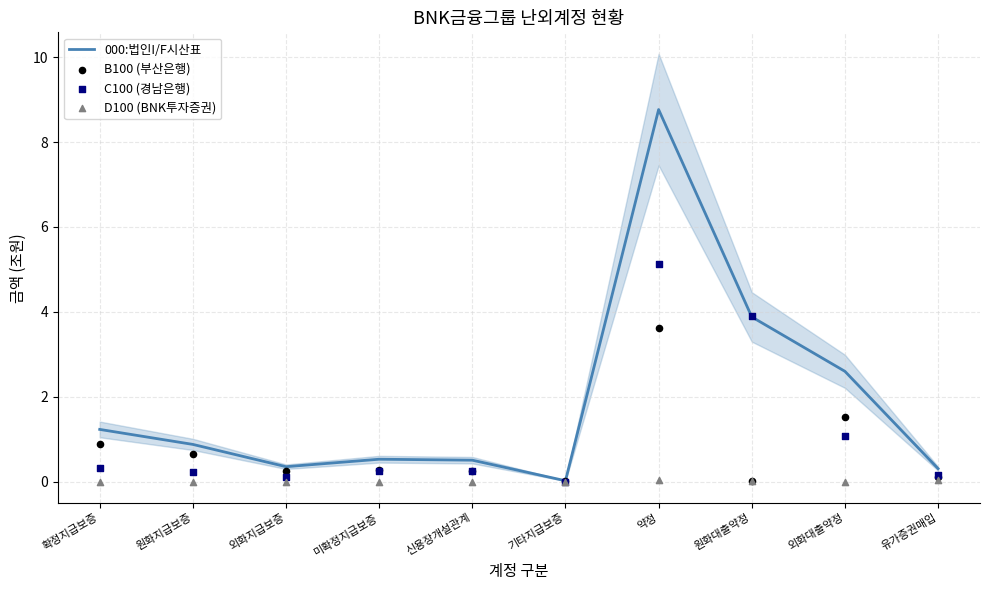

Which series reaches the maximum Y coordinate?

000:법인I/F시산표